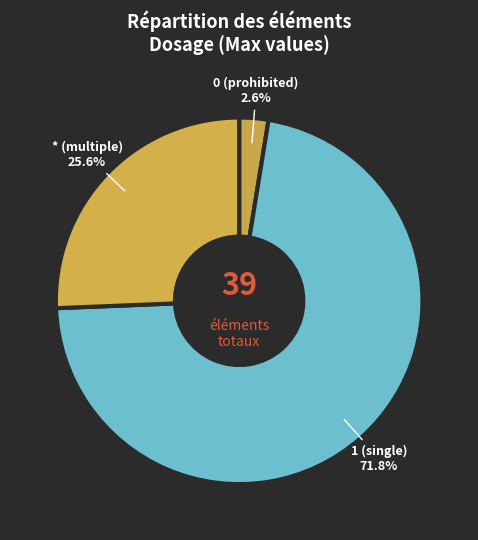

How much of the chart is everything except 0 (prohibited)?

97.4%